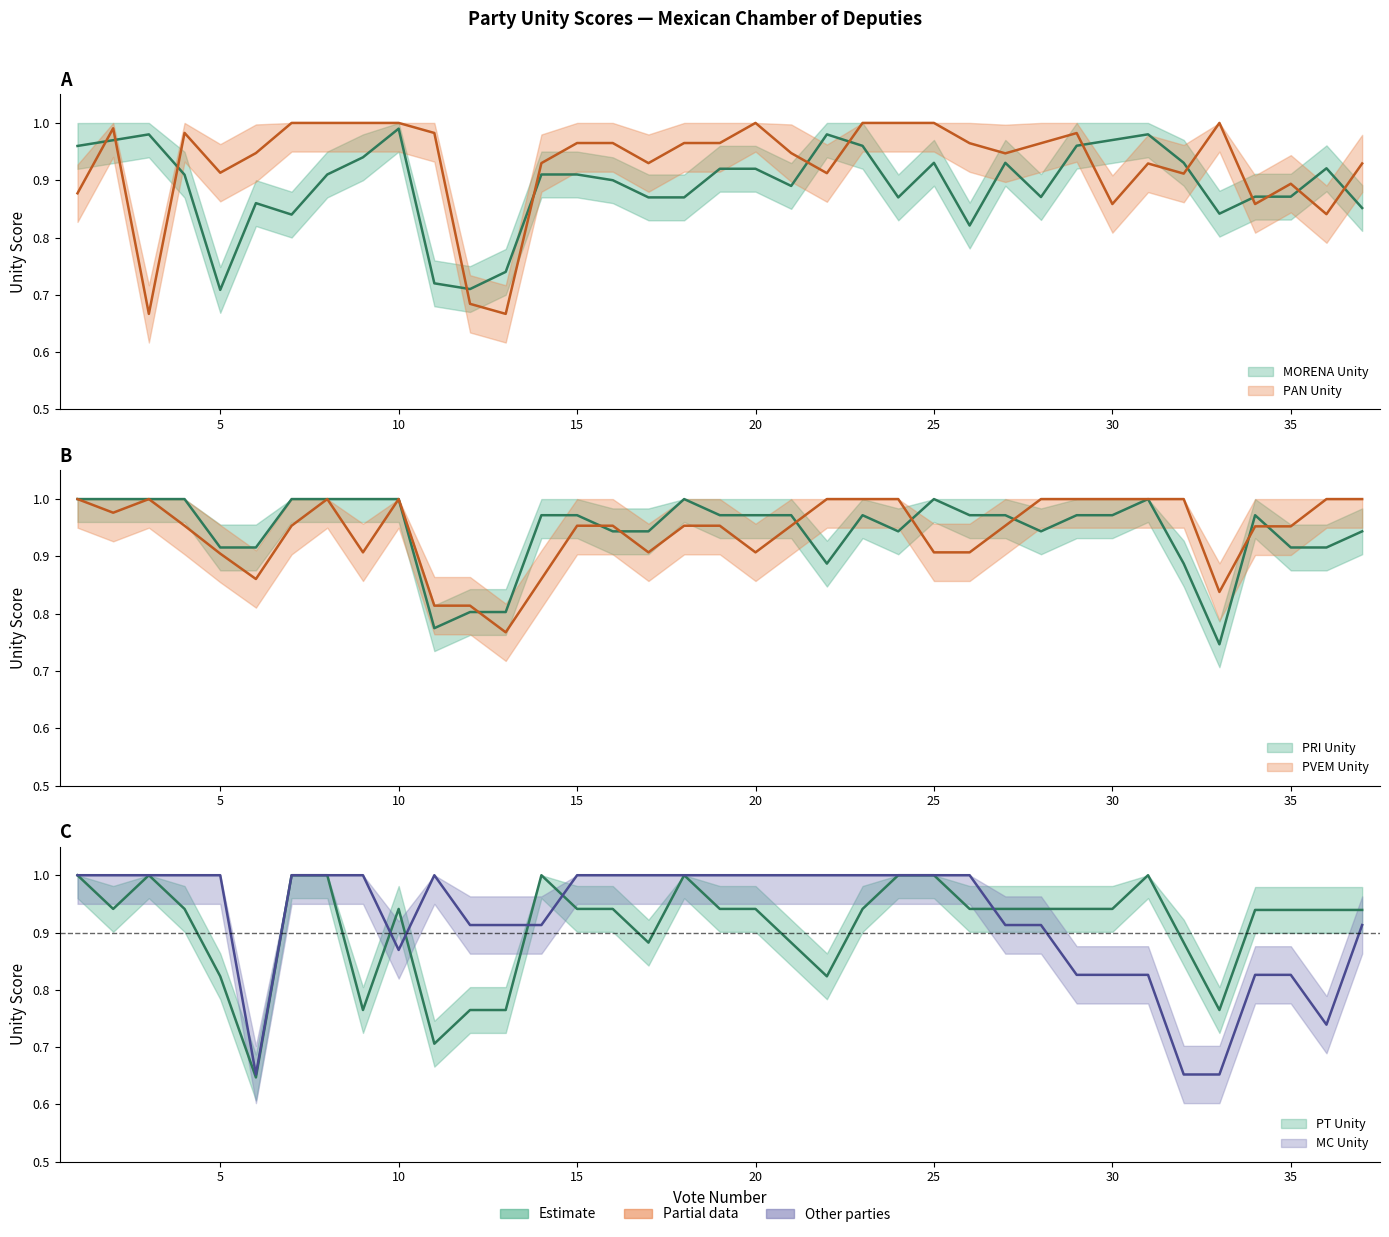

Where is PRI Unity nearest to the value 0?

33